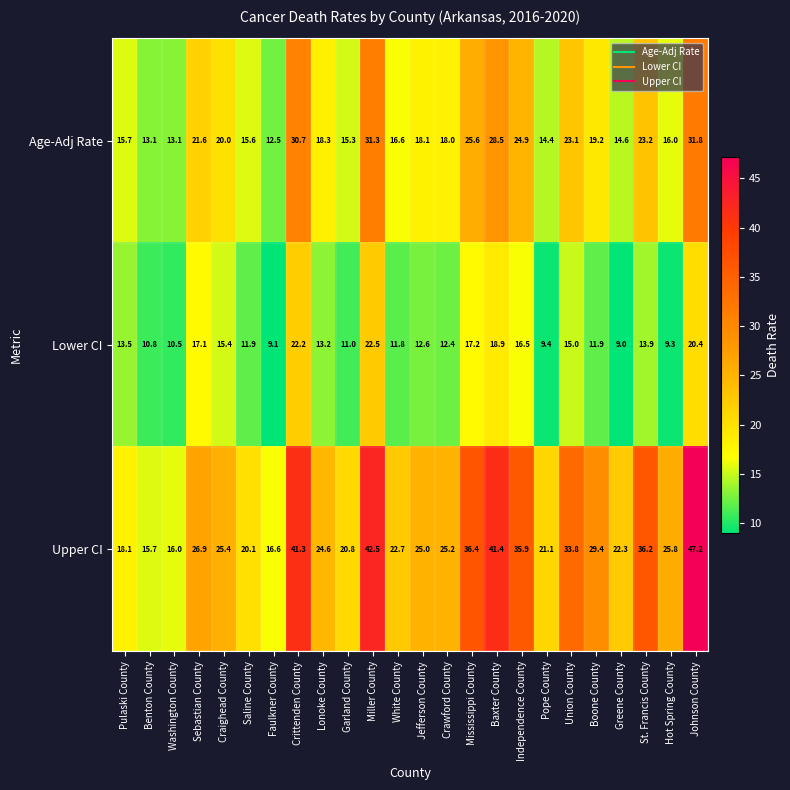

At Pope County, list the series in order from largest to smallest.

Upper CI, Age-Adj Rate, Lower CI